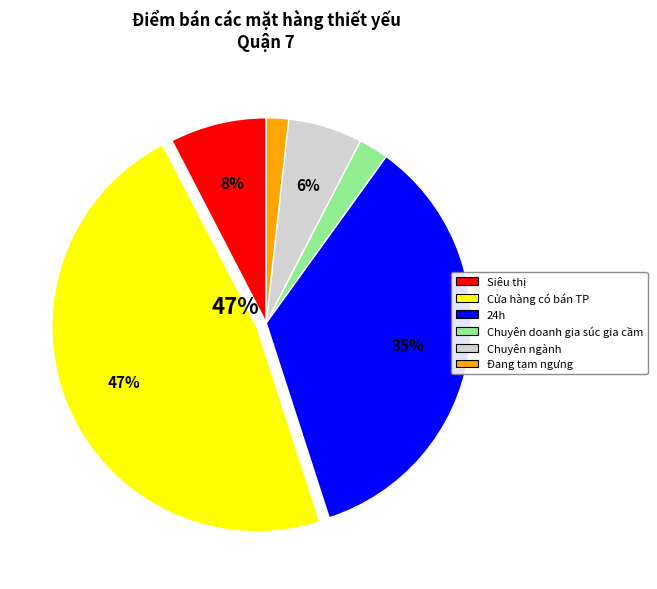

Rank the categories by value from highest to lowest.

Cửa hàng có bán TP, 24h, Siêu thị, Chuyên ngành, Chuyên doanh gia súc gia cầm, Đang tạm ngưng